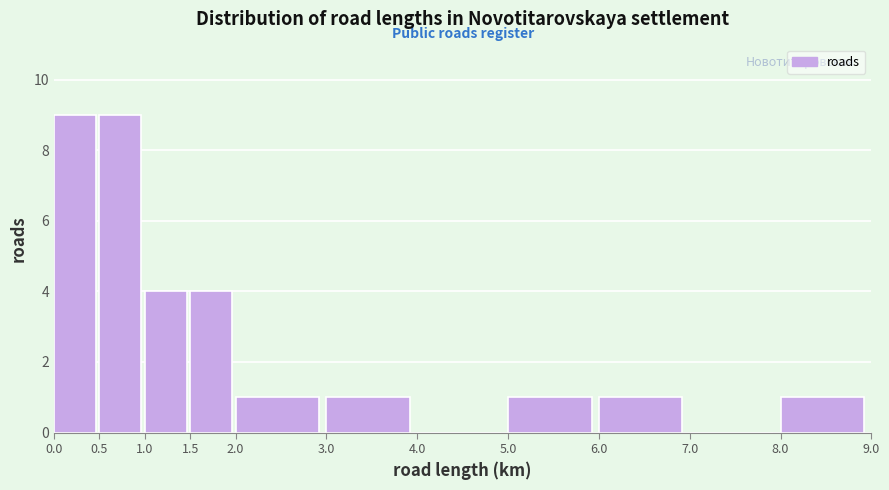

How tall is the bar that spans 5.0 to 6.0 on the x-axis? The values are not printed on the chart, so give them approximately, as read against the axis.

1